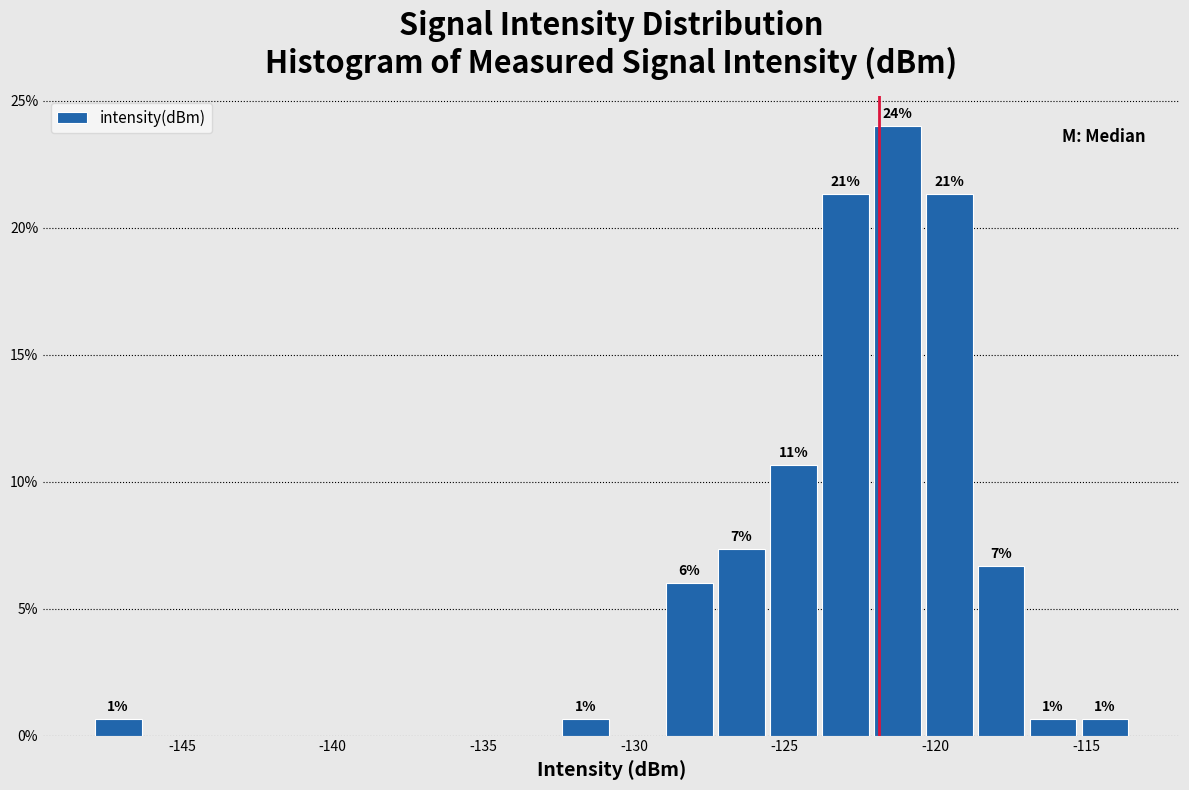

Read against the x-axis, roughly where is the centre of the tallest bar?

-121.5